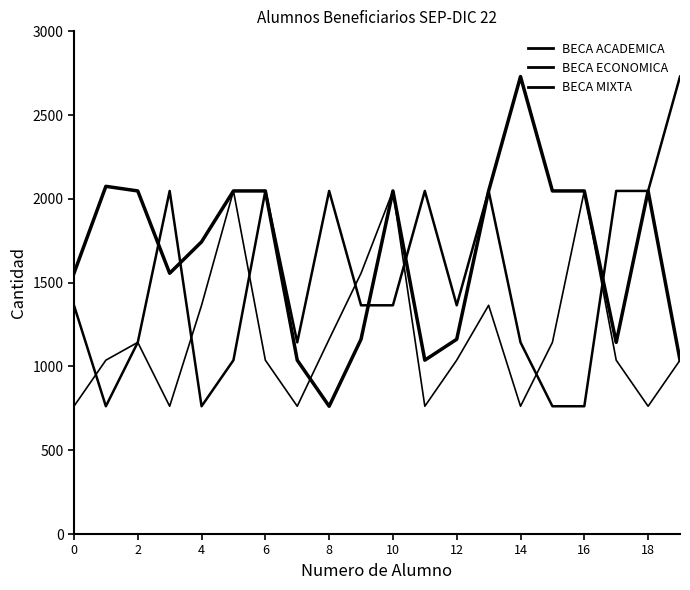

True or false: BECA MIXTA and BECA ACADEMICA cross at least once.

True